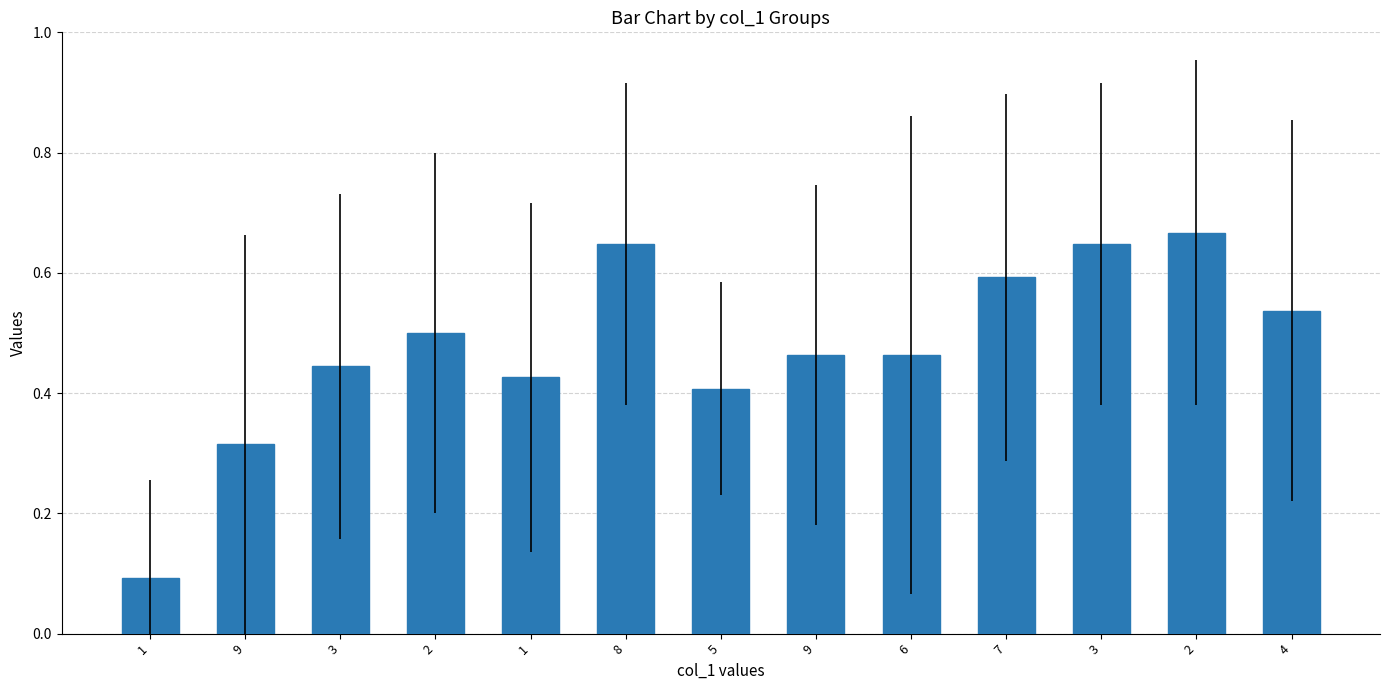

The value at 5 is 0.4. True or false?

True